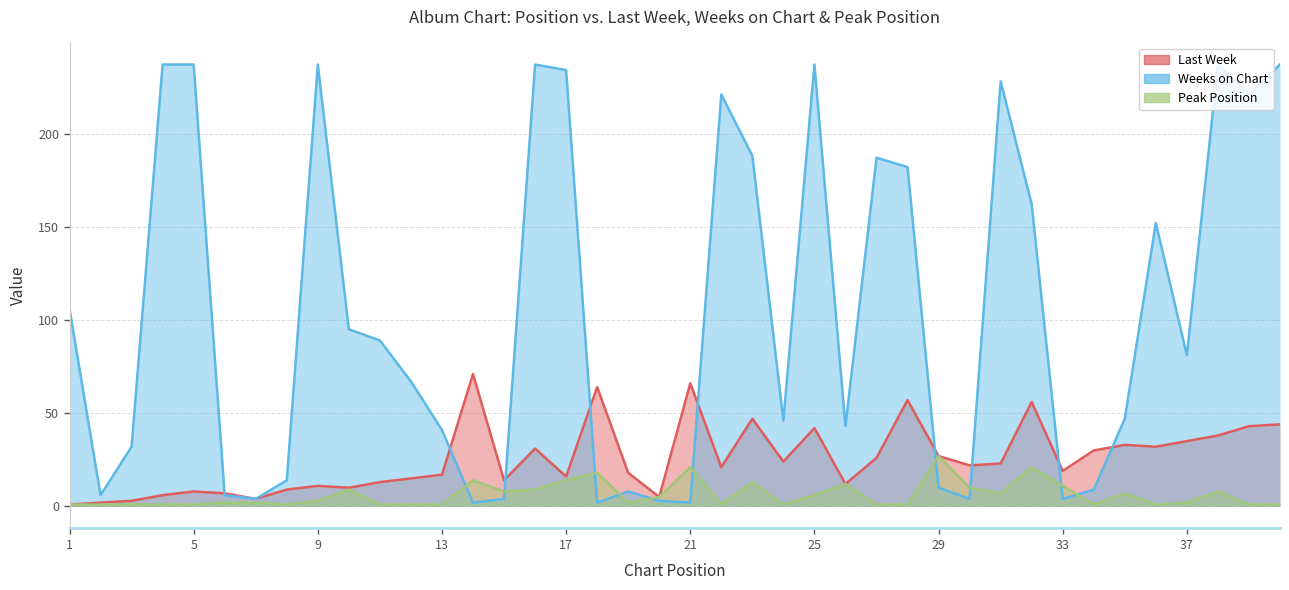

How many intersections are there between Last Week and Weeks on Chart?

9